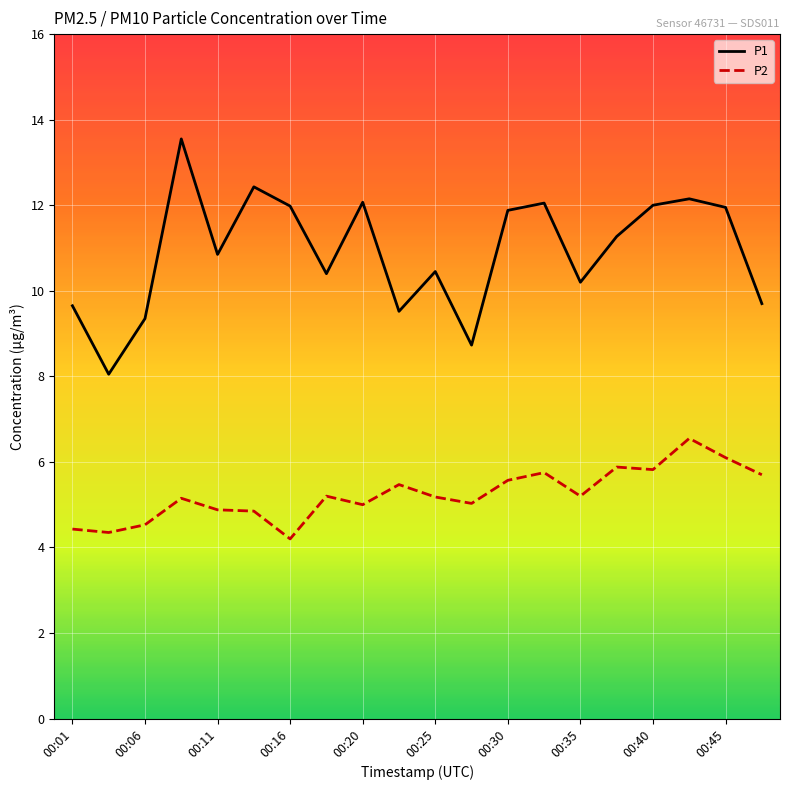

What is the lowest value of the P1 series?

8.1